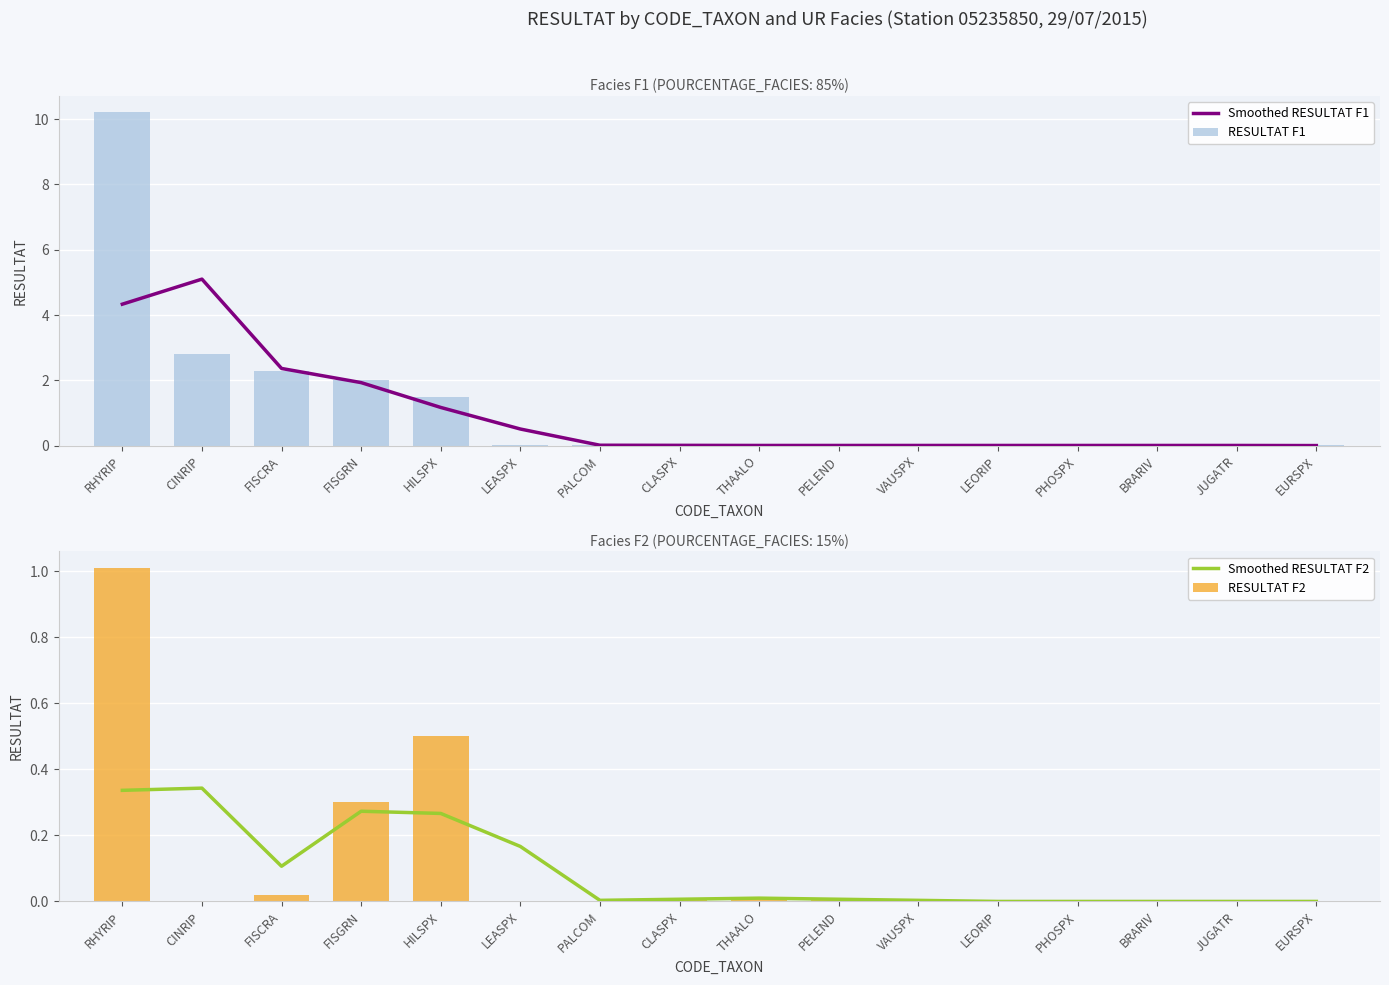

Rank the series by their maximum value, from lowest to highest.

Smoothed RESULTAT F2, RESULTAT F2, Smoothed RESULTAT F1, RESULTAT F1